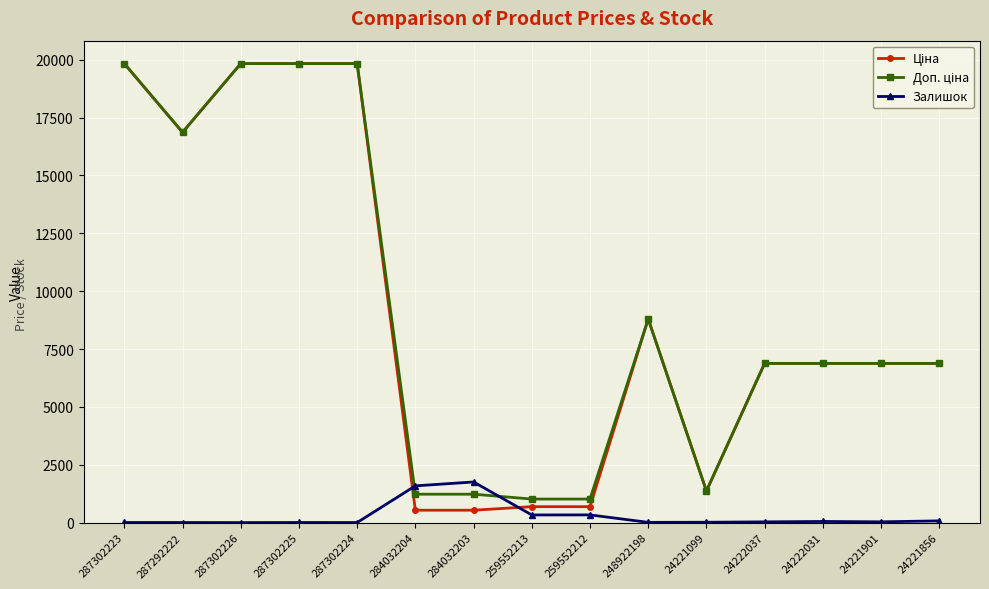

At how many categories does at least one series exceed 12464?

5